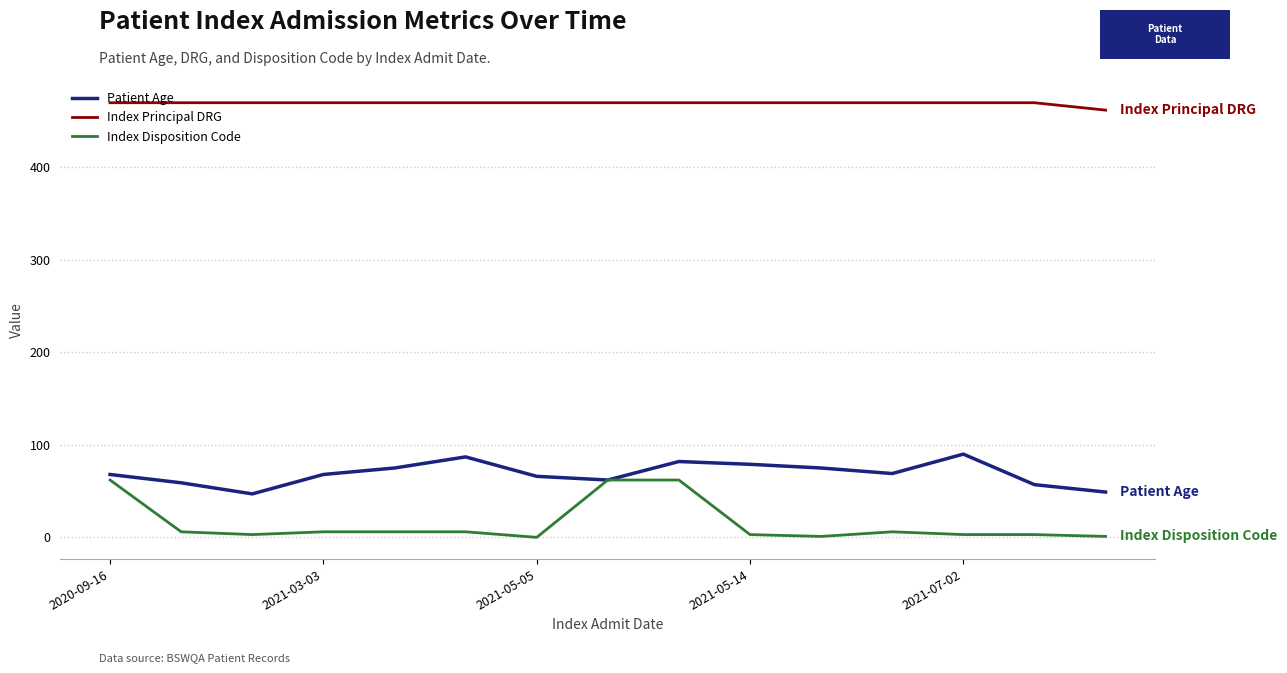

True or false: Index Disposition Code and Index Principal DRG intersect in this chart.

False